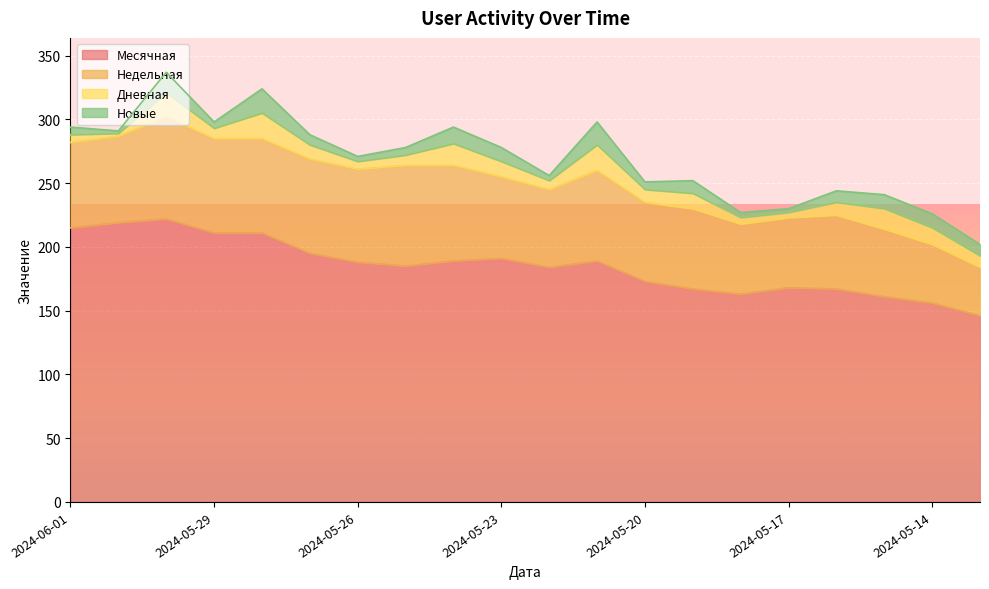

True or false: Недельная and Месячная intersect in this chart.

False